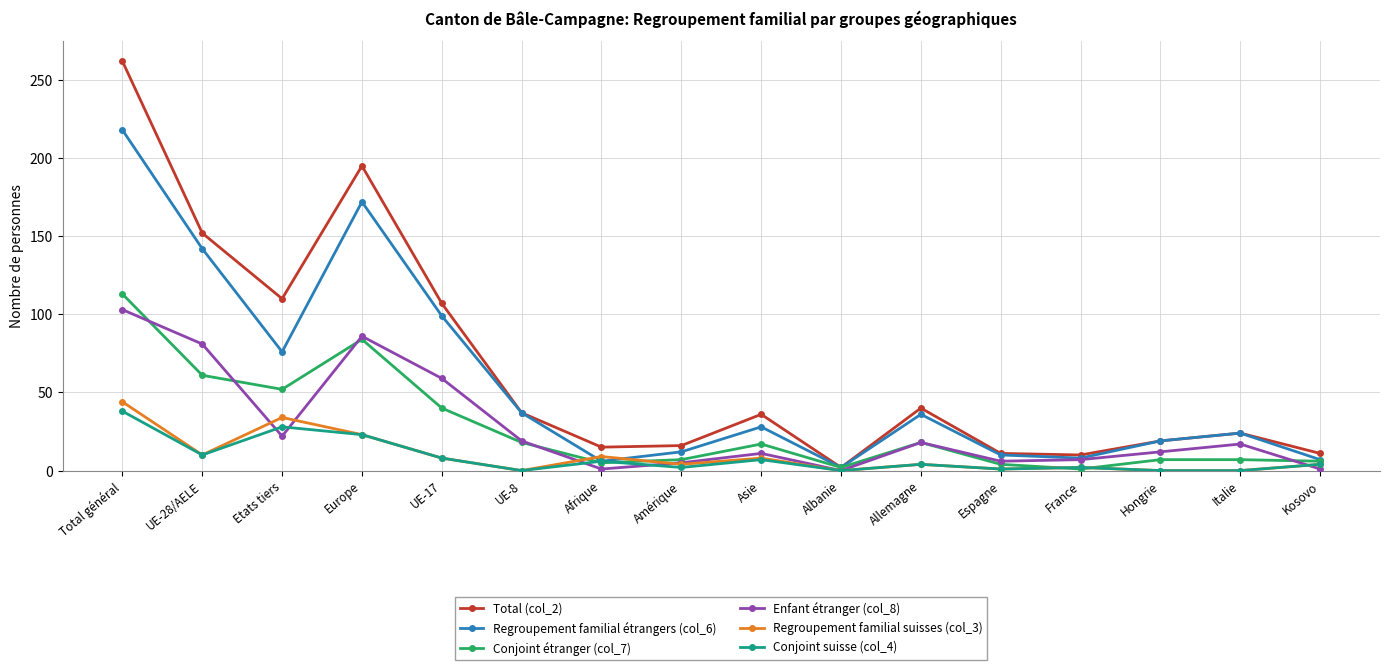

List the series in order of their peak value, lowest first.

Conjoint suisse (col_4), Regroupement familial suisses (col_3), Enfant étranger (col_8), Conjoint étranger (col_7), Regroupement familial étrangers (col_6), Total (col_2)